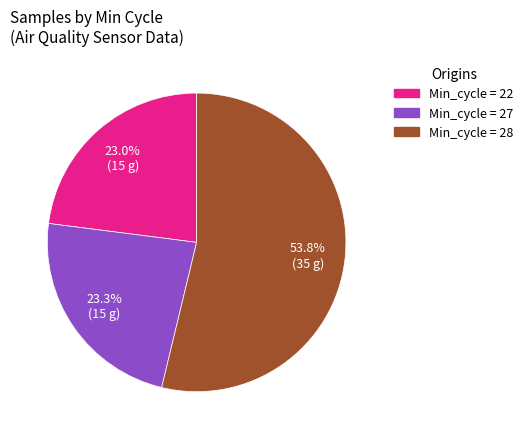

Is there any slice that represents more than half of the pie?

Yes